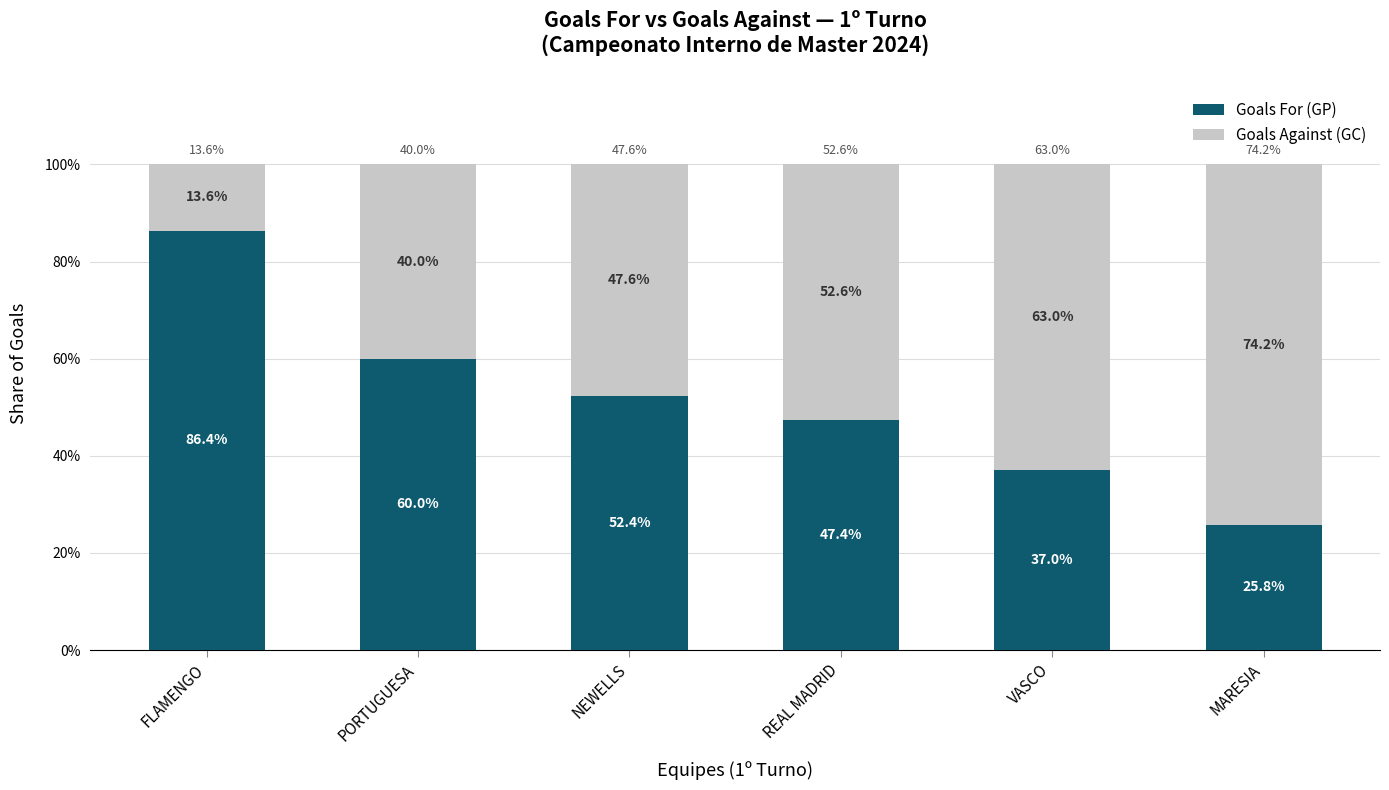

Reading left to right, list the values for the Goals For (GP) series.

FLAMENGO=86.4	PORTUGUESA=60.0	NEWELLS=52.4	REAL MADRID=47.4	VASCO=37.0	MARESIA=25.8